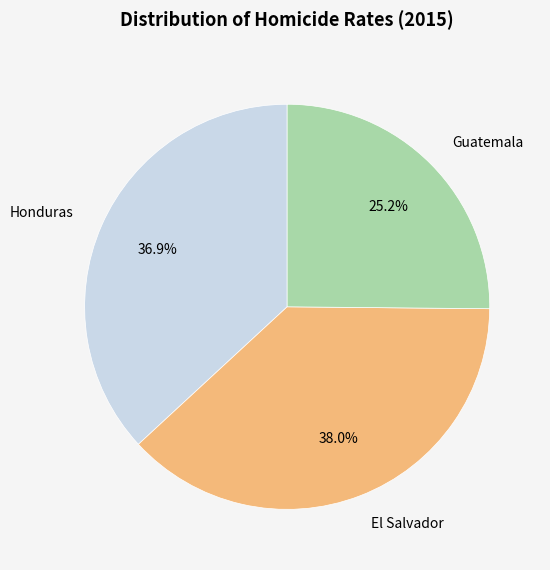

Is there any slice that represents more than half of the pie?

No